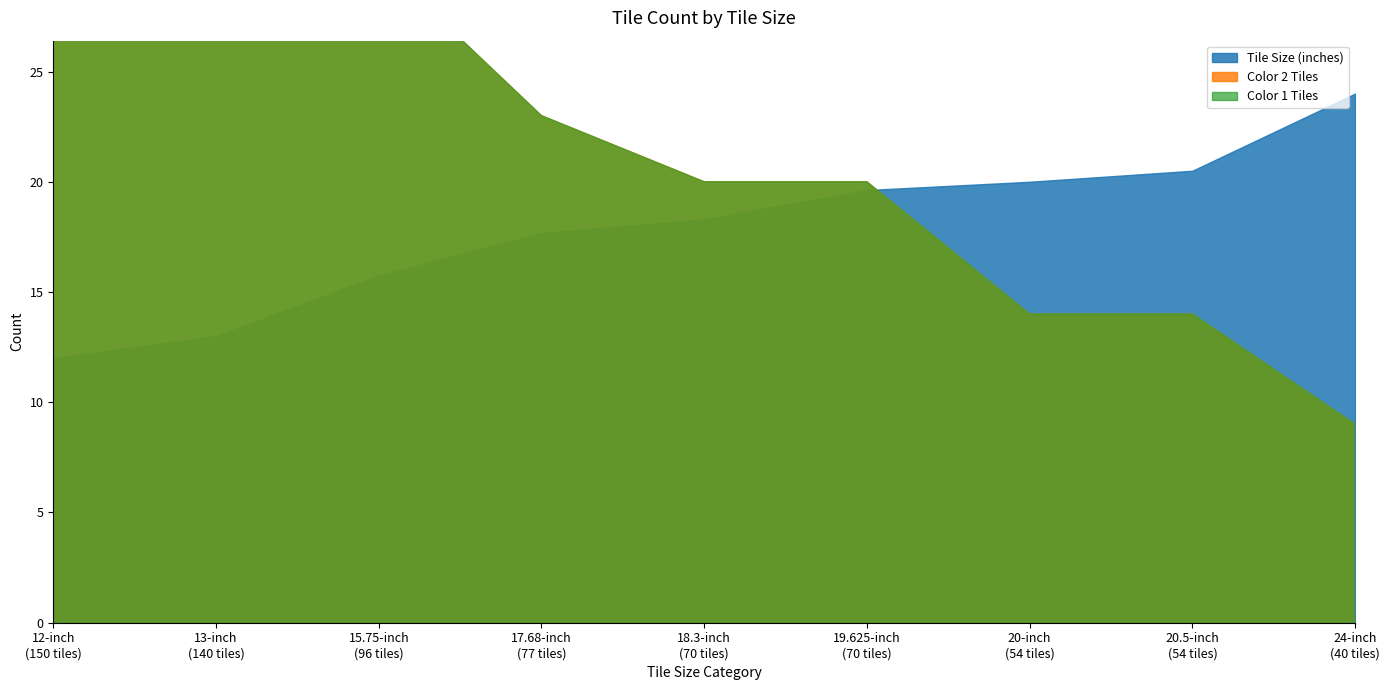

What value does the Color 1 Tiles series have at 15.75-inch
(96 tiles)?

30.0